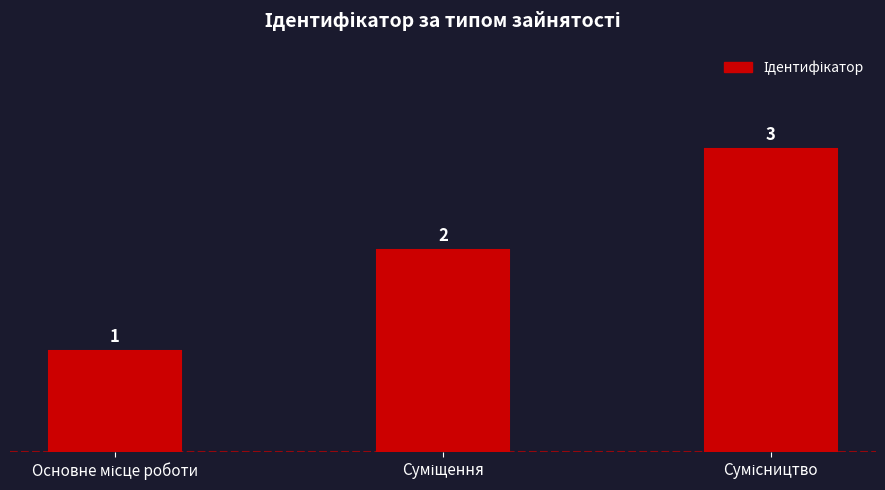

Reading left to right, what are all the values shown in this chart?

1	2	3